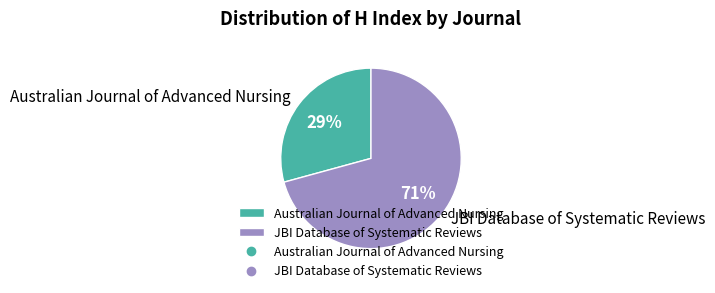

Which category accounts for the majority?

JBI Database of Systematic Reviews